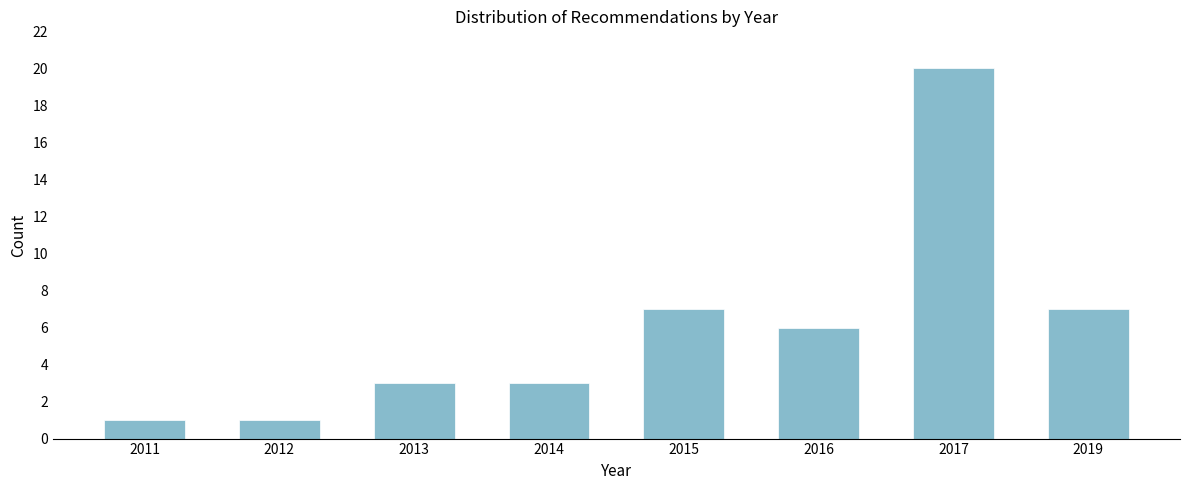

Reading left to right, what are all the values shown in this chart?

2011=1	2012=1	2013=3	2014=3	2015=7	2016=6	2017=20	2019=7